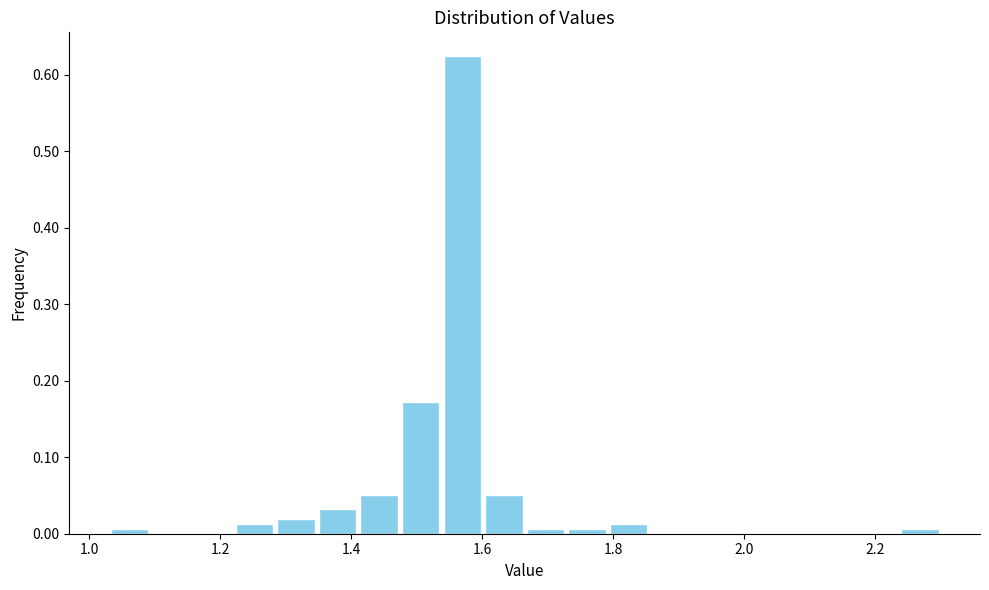

Around what value on the x-axis is the tallest bar? Give the approximate position of its centre, as read against the axis.

1.56